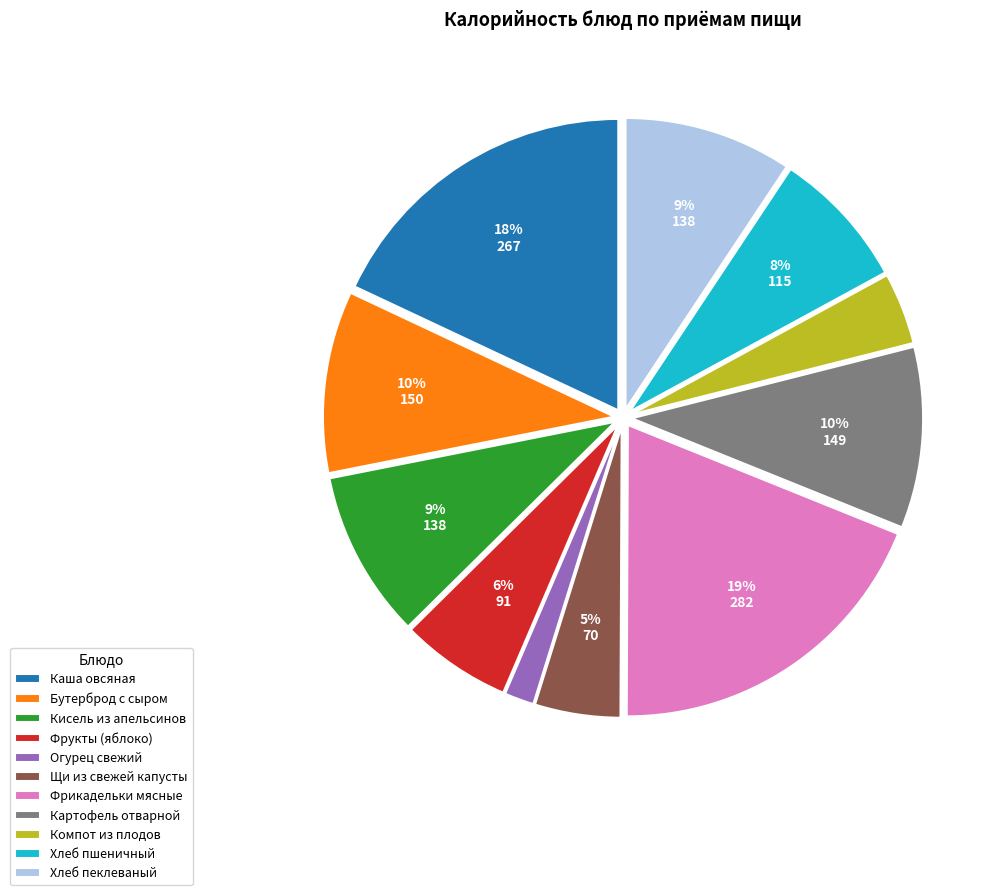

To the nearest percent, what portion does Кисель из апельсинов represent?

9%